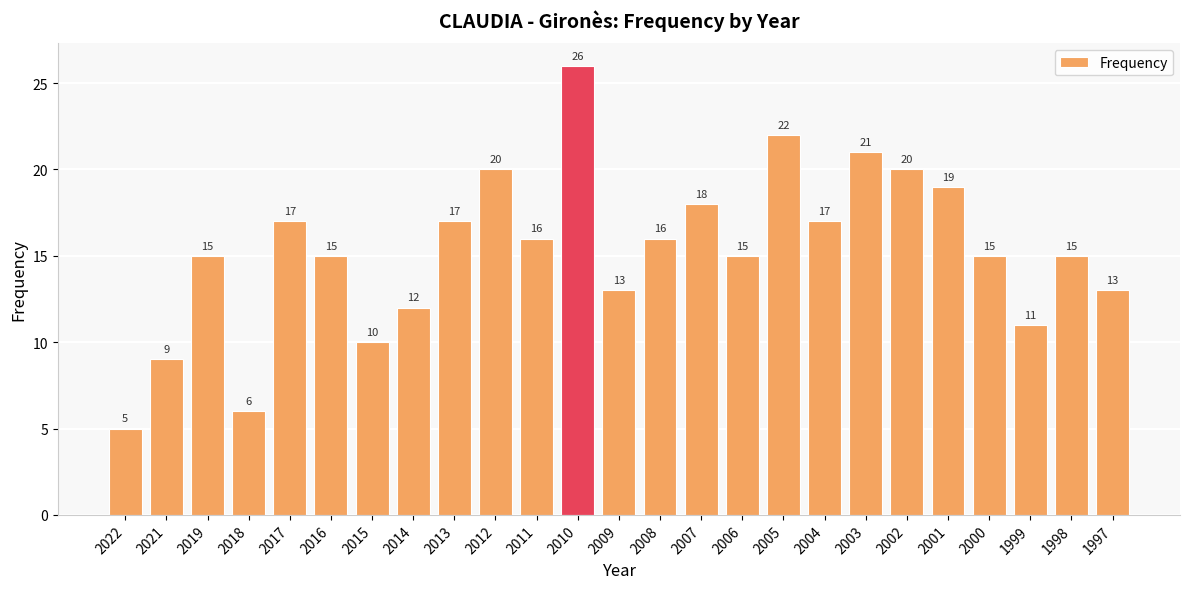

Does the chart contain stacked bars?

No